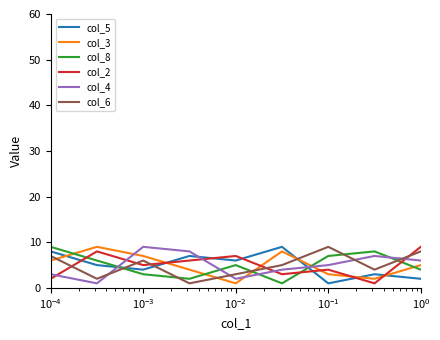

What is the greatest value displayed?

9